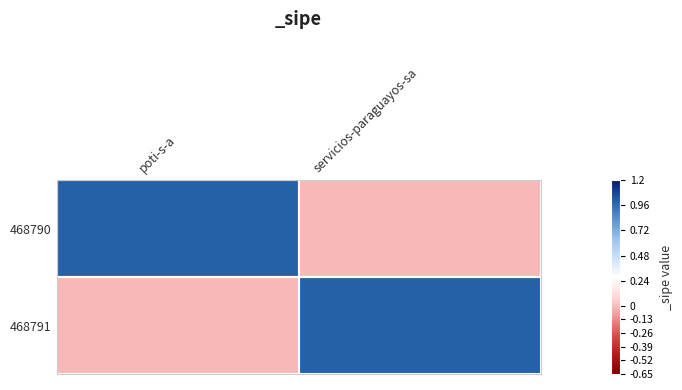

Reading left to right, transcribe all the data shown in this chart.

468790: poti-s-a=1	servicios-paraguayos-sa=0
468791: poti-s-a=0	servicios-paraguayos-sa=1